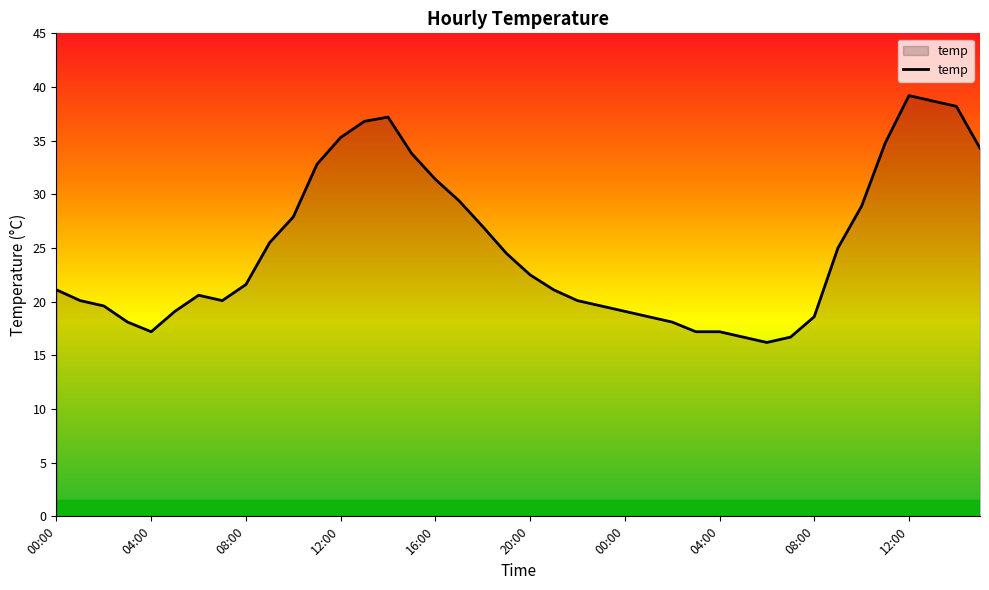

What is the minimum value shown in the chart?

16.2